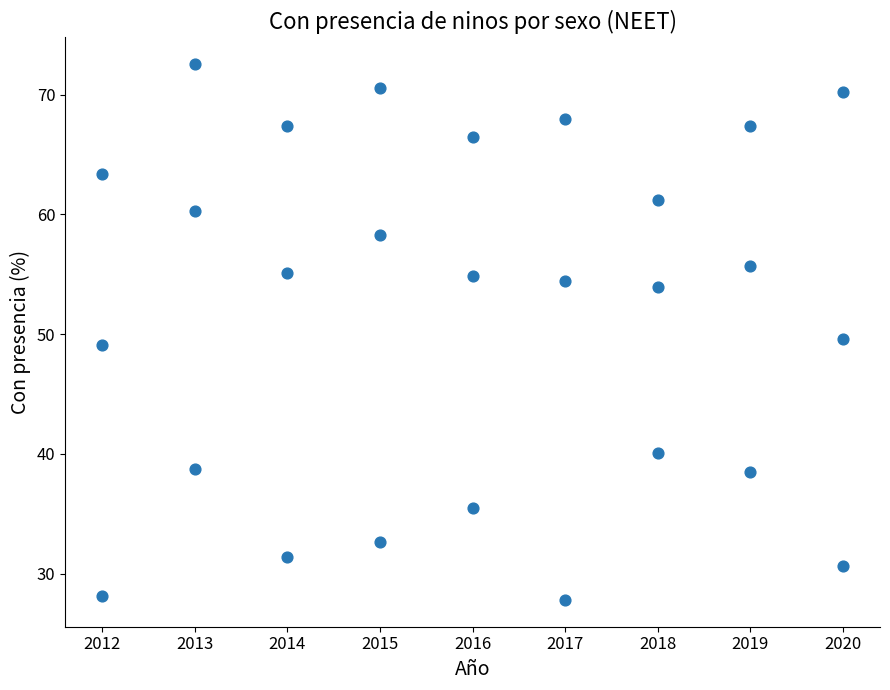

What is the range of X values (max minus min)?

8.0